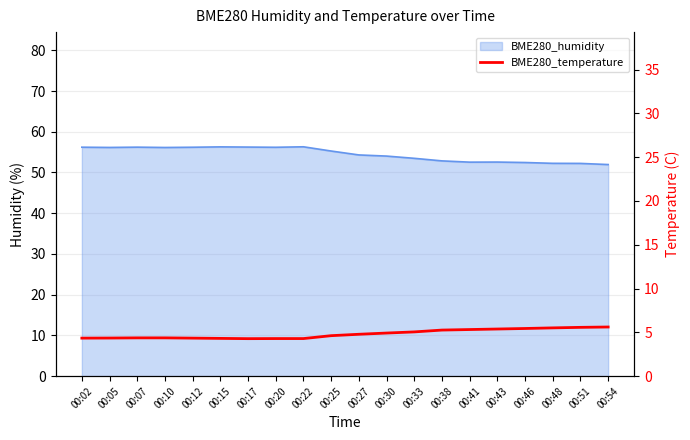

How many data points does each series have?

20